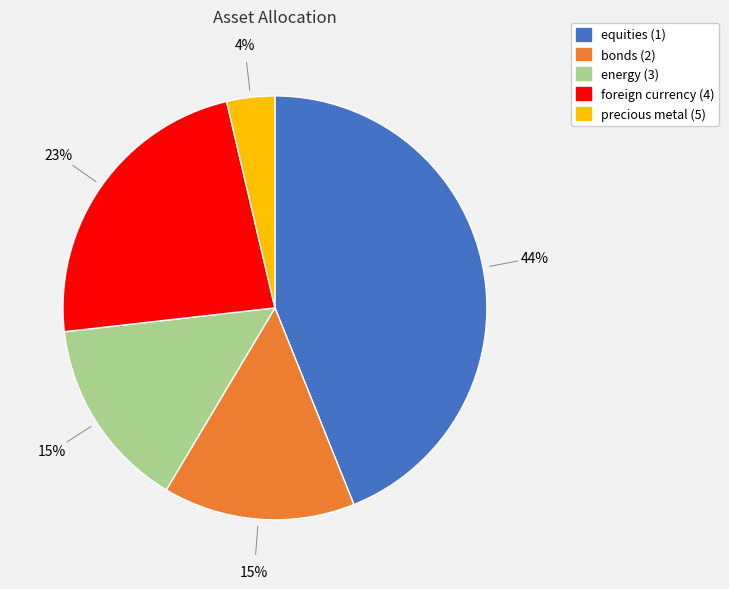

To the nearest percent, what portion does equities (1) represent?

44%